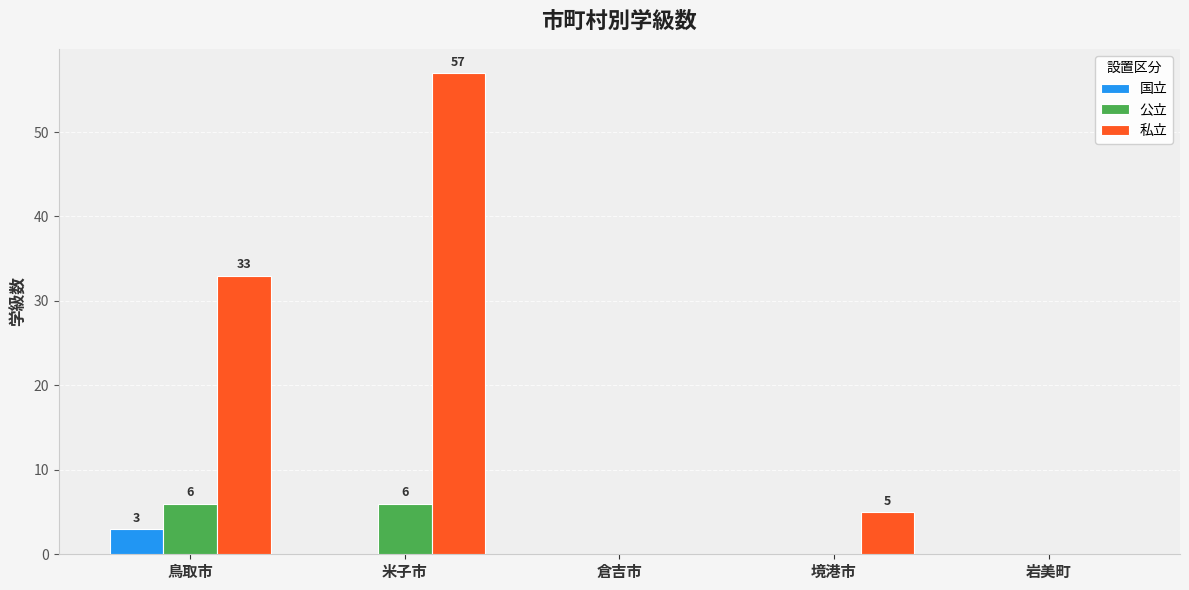

Is the value of 公立 at 鳥取市 greater than the value of 私立 at 岩美町?

Yes